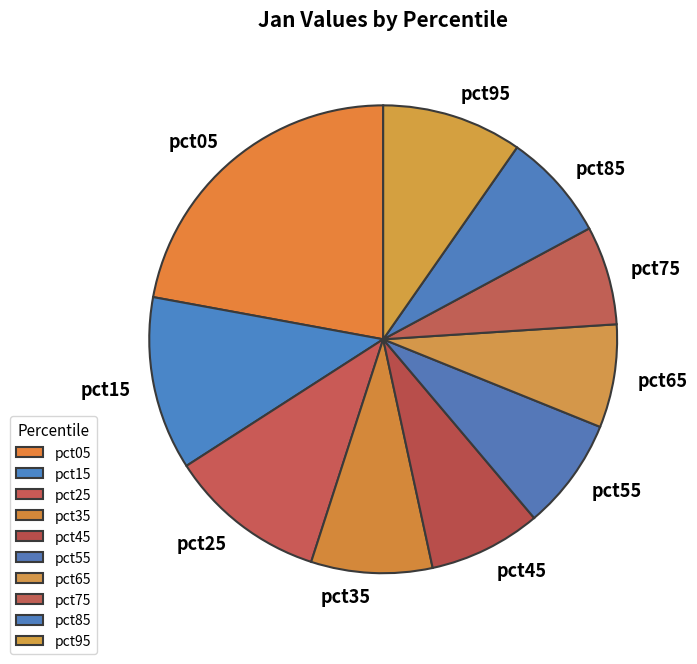

Which category has the biggest portion of the pie?

pct05